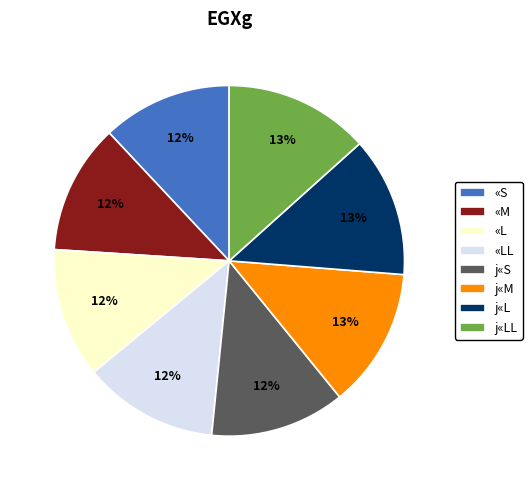

The j«LL slice represents 1% of the pie. True or false?

False